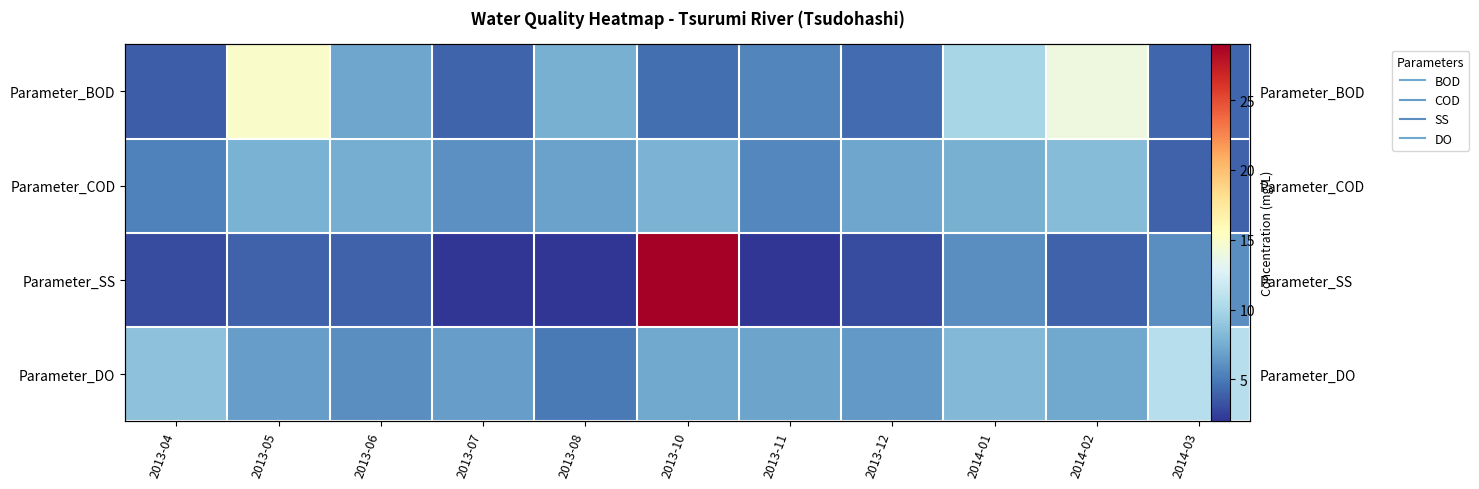

What is the difference between the second highest and minimum values in the Parameter_SS series?

4.0